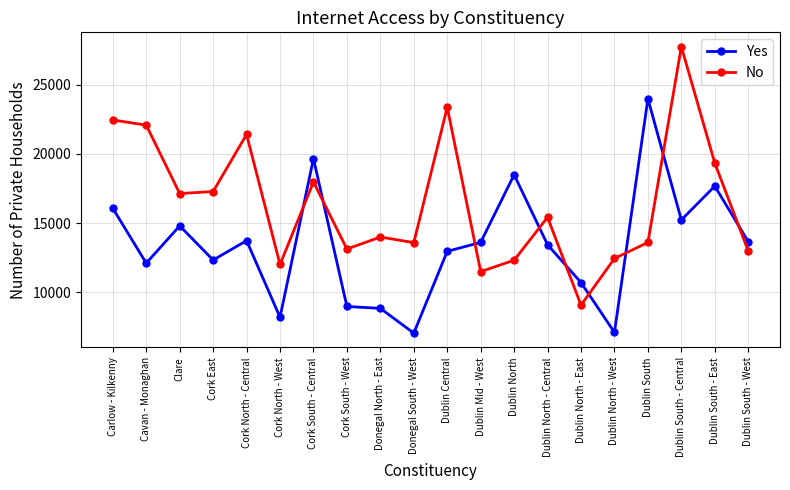

Which series has the largest total across all categories?

No